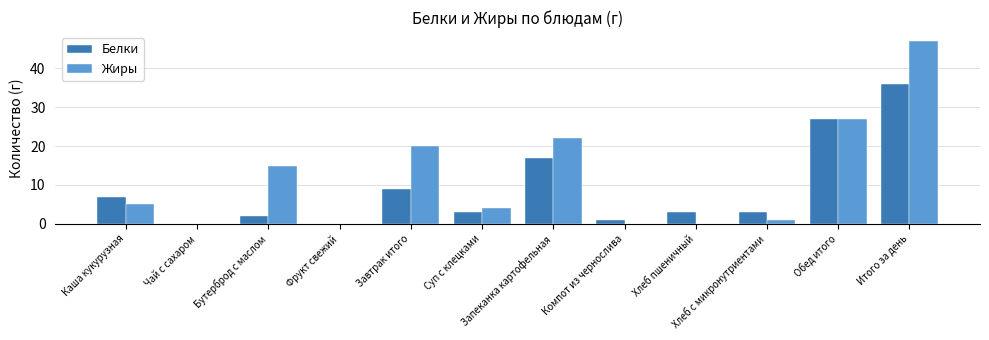

What is the sum of all Жиры values?

141